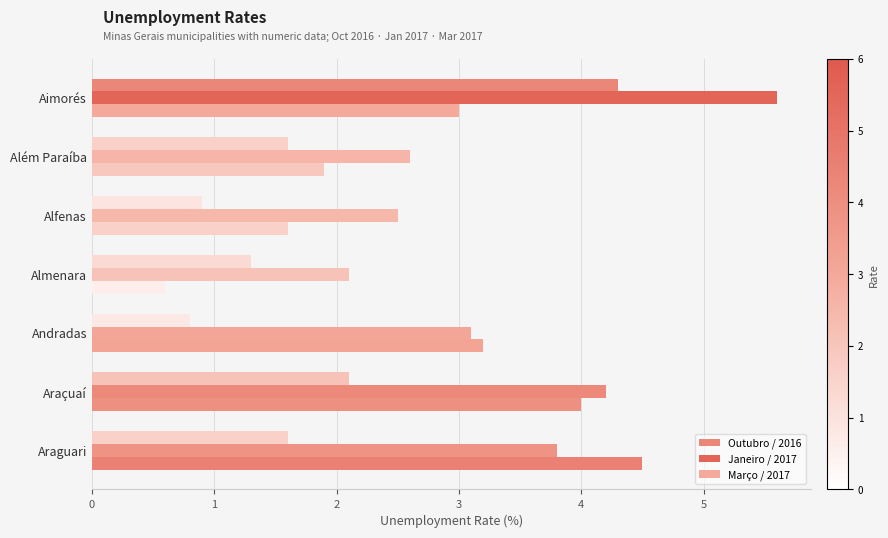

Reading left to right, transcribe all the data shown in this chart.

Outubro / 2016: 4.3	1.6	0.9	1.3	0.8	2.1	1.6
Janeiro / 2017: 5.6	2.6	2.5	2.1	3.1	4.2	3.8
Março / 2017: 3.0	1.9	1.6	0.6	3.2	4.0	4.5